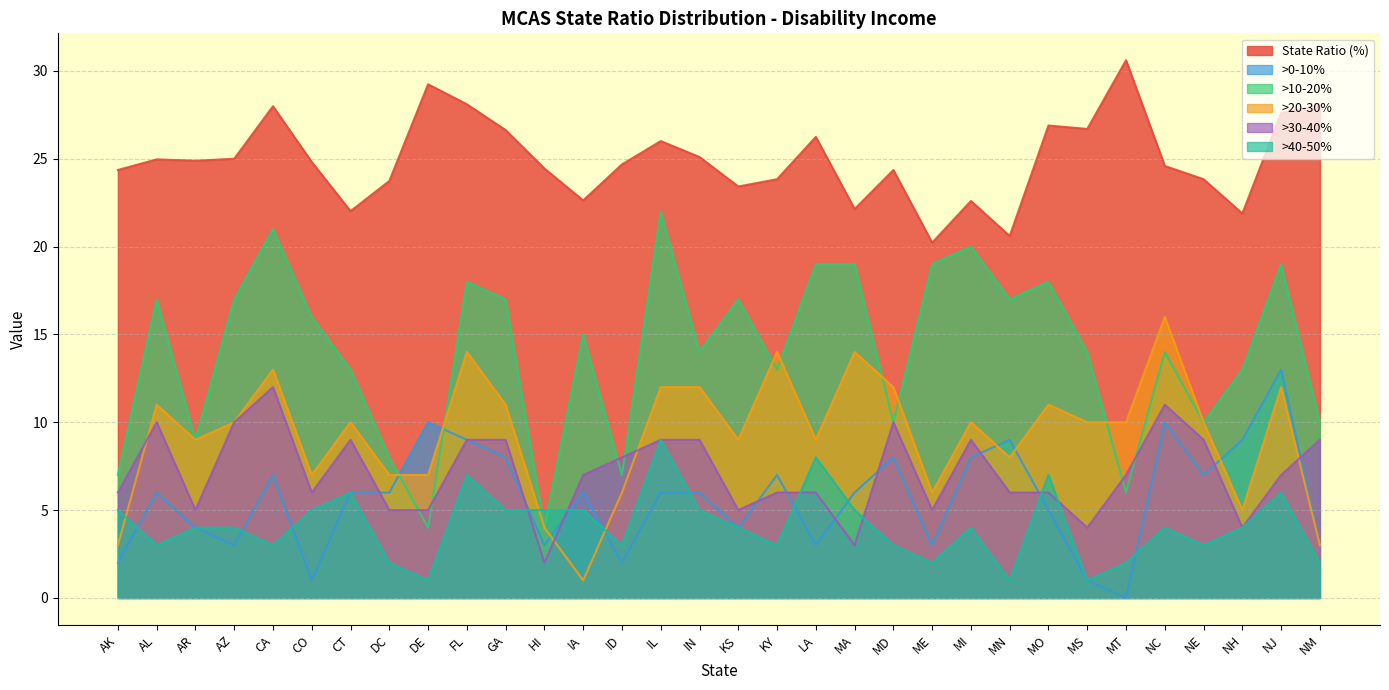

How many intersections are there between >0-10% and >20-30%?

7